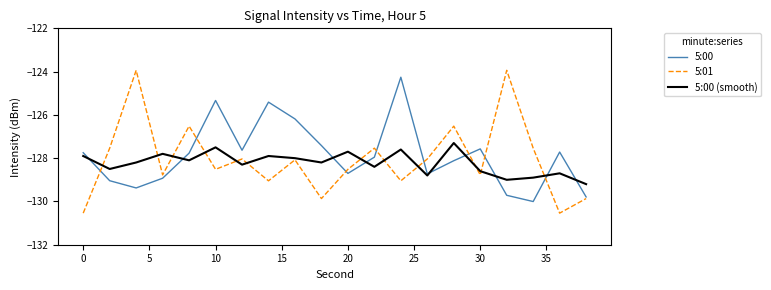

Which series has the widest spread of values?

5:01